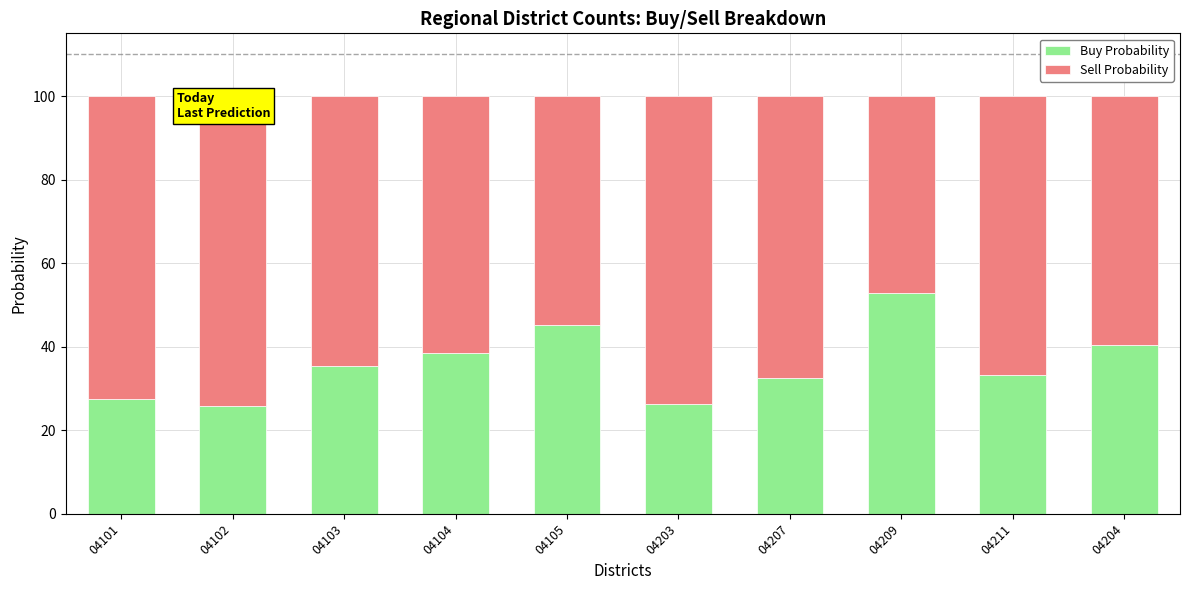

What is the maximum value for Buy Probability?

52.7